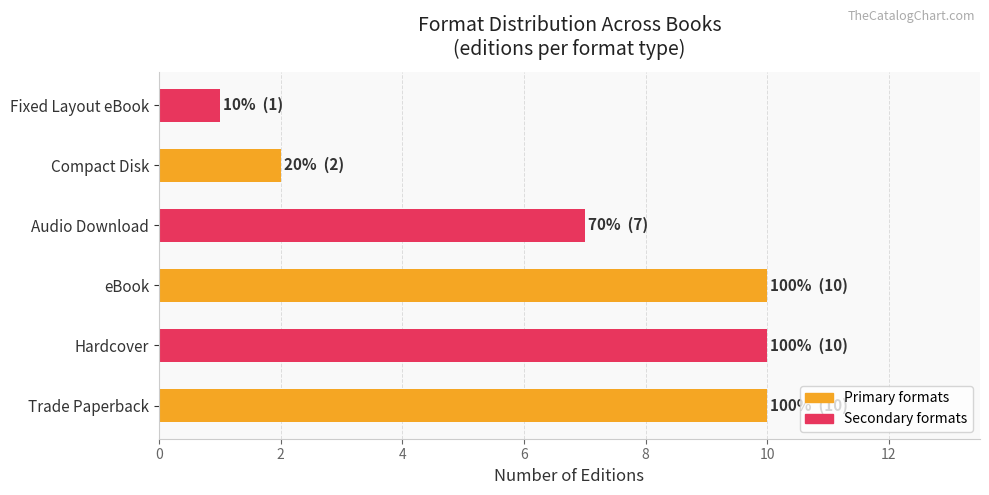

Which has a higher value, Audio Download or eBook?

eBook